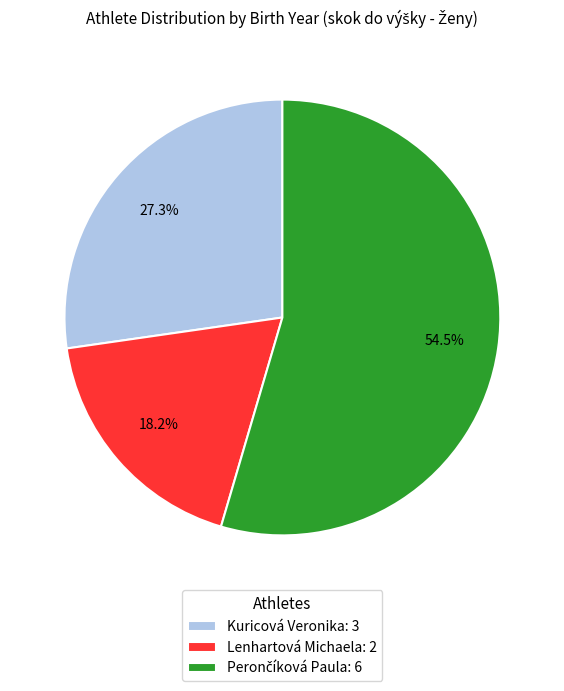

Which has a higher value, Kuricová Veronika: 3 or Lenhartová Michaela: 2?

Kuricová Veronika: 3